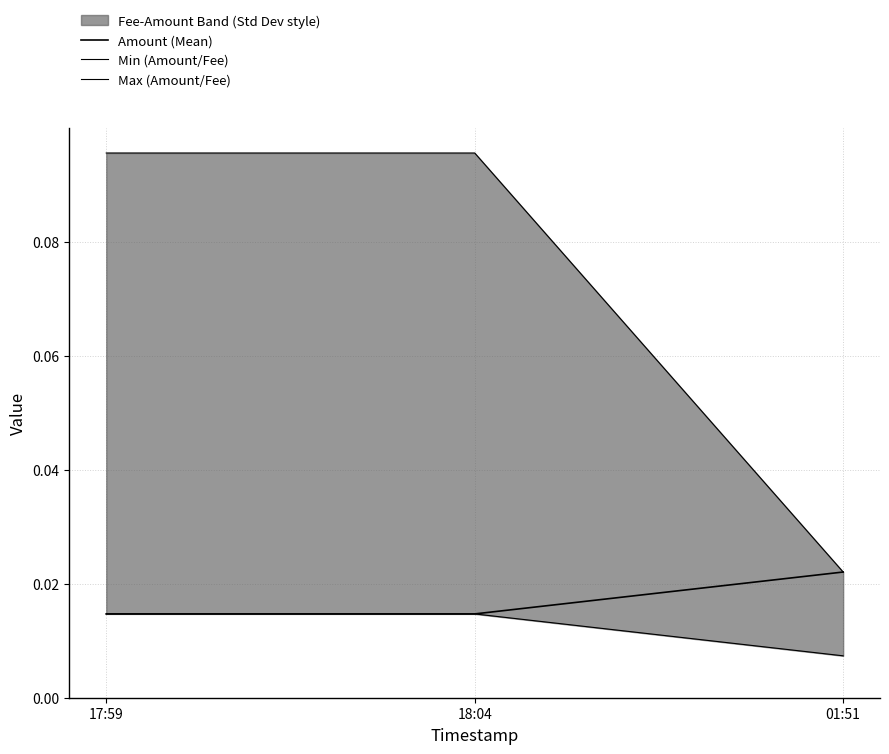

The value of Min (Amount/Fee) at 17:59 is 0.0. True or false?

False